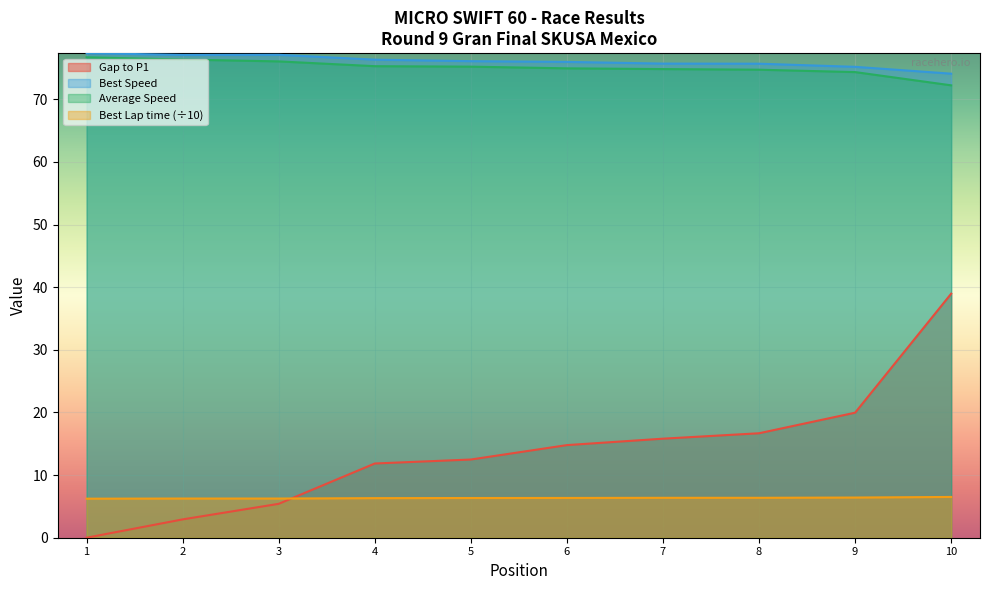

Which series changed the most between 2 and 7?

Gap to P1